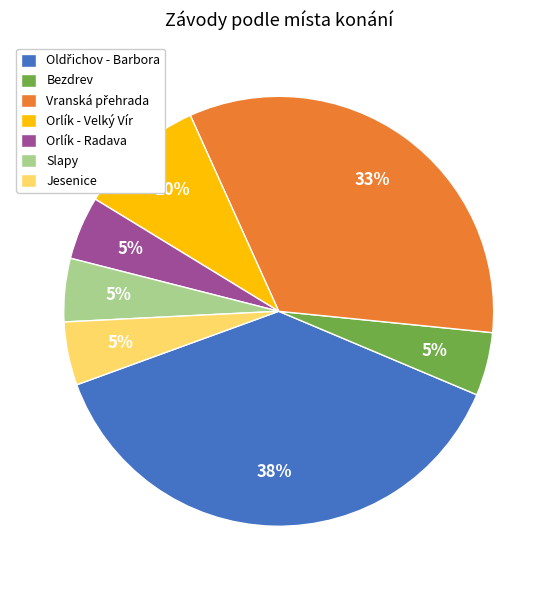

Does Jesenice represent more than half of the total?

No